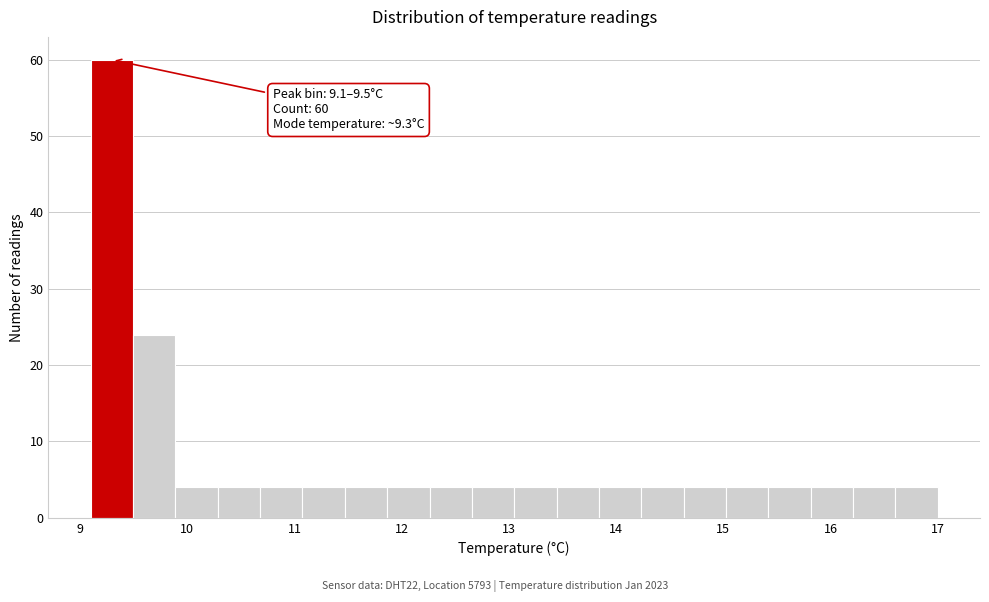

Read against the x-axis, roughly where is the centre of the tallest bar?

9.3